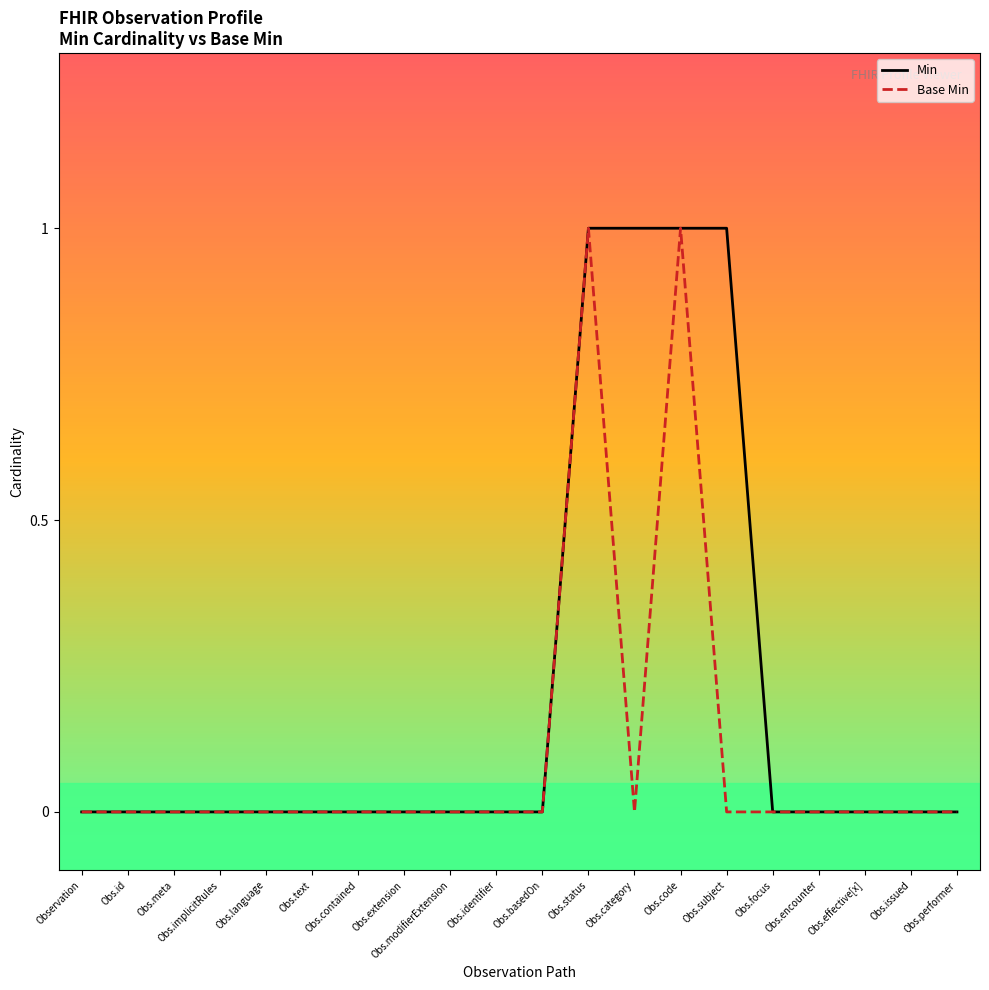

List the series in order of their peak value, highest first.

Min, Base Min